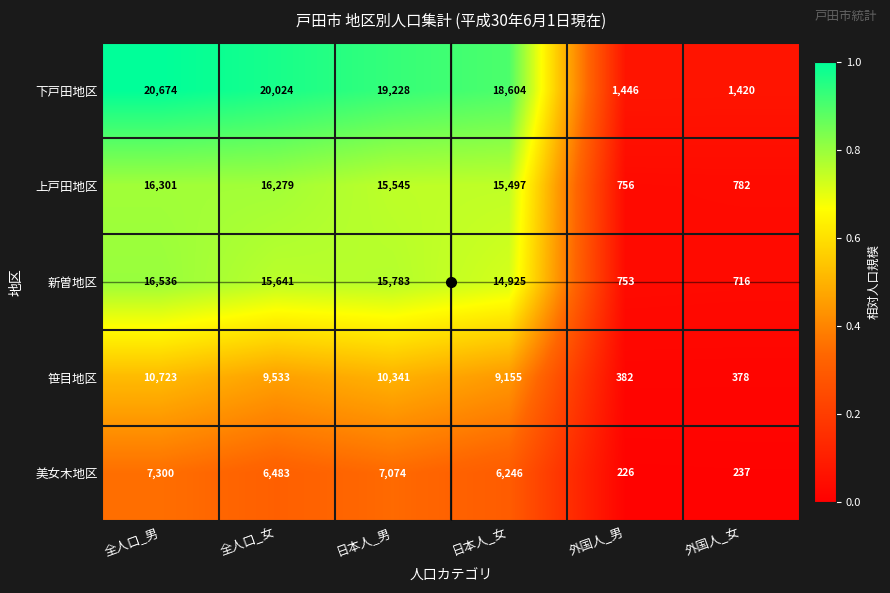

The 笹目地区 series shows 382 at 外国人_男. True or false?

True